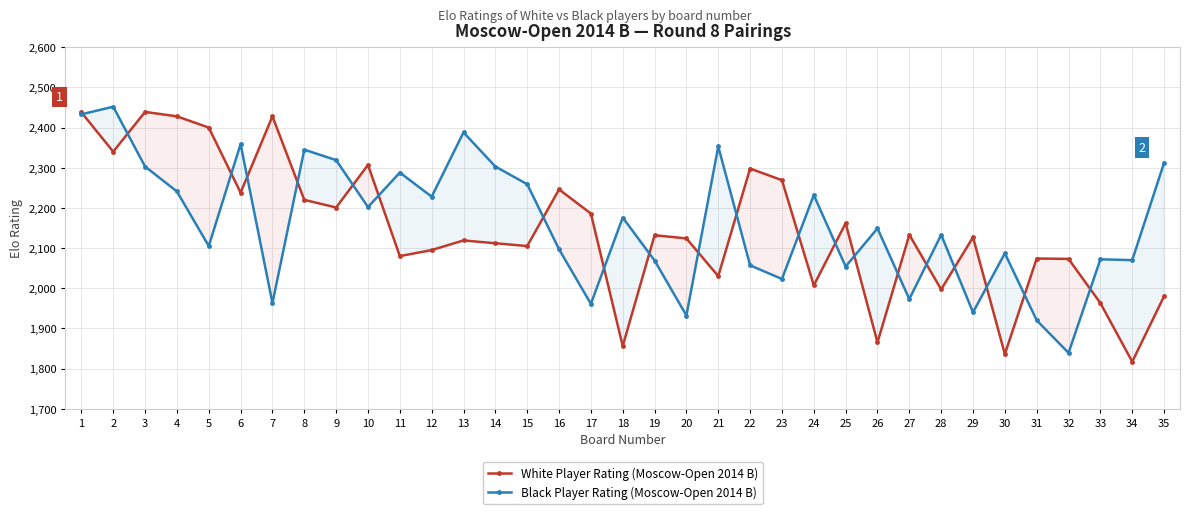

Which has a higher value, 33 or 35?

35